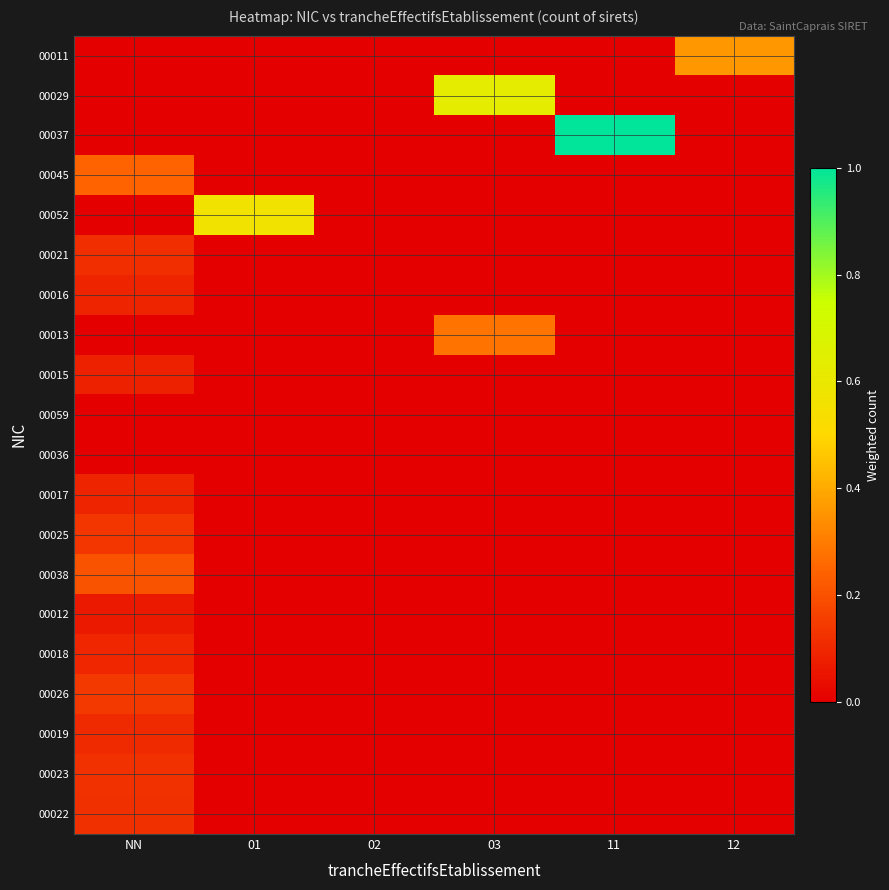

At how many categories does at least one series exceed 0?

5